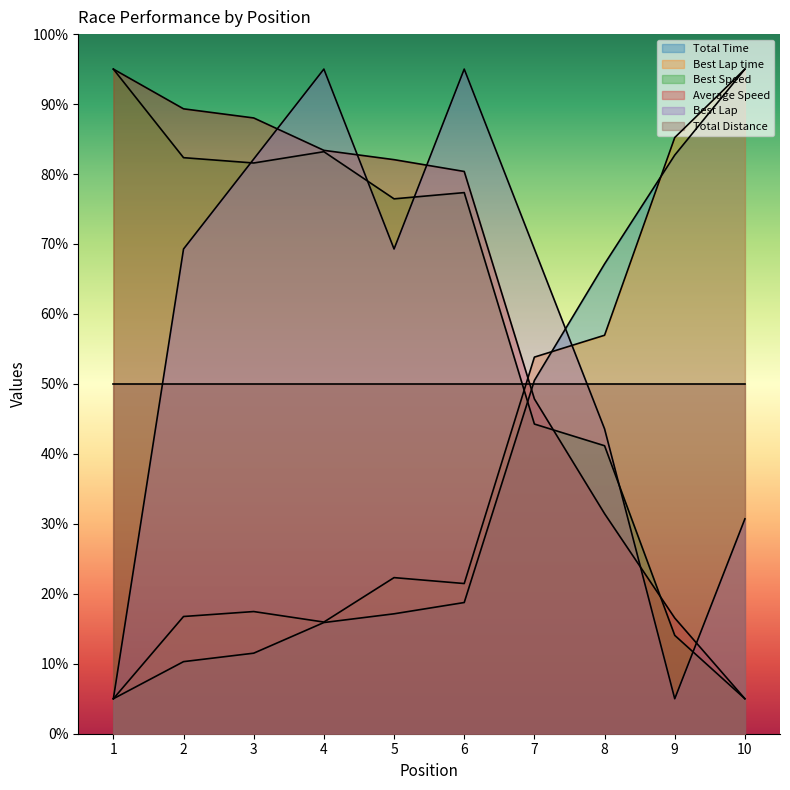

Reading left to right, list all the values displayed in this chart.

Total Time: 1=5.0	2=10.3	3=11.5	4=15.9	5=17.1	6=18.8	7=50.5	8=67.2	9=82.7	10=95.0
Best Lap time: 1=5.0	2=16.8	3=17.5	4=16.0	5=22.3	6=21.5	7=53.8	8=57.0	9=85.2	10=95.0
Best Speed: 1=95.0	2=82.3	3=81.6	4=83.2	5=76.5	6=77.3	7=44.3	8=41.2	9=14.1	10=5.0
Average Speed: 1=95.0	2=89.3	3=88.0	4=83.4	5=82.1	6=80.4	7=47.9	8=31.5	9=16.5	10=5.0
Best Lap: 1=5.0	2=69.3	3=82.1	4=95.0	5=69.3	6=95.0	7=69.3	8=43.6	9=5.0	10=30.7